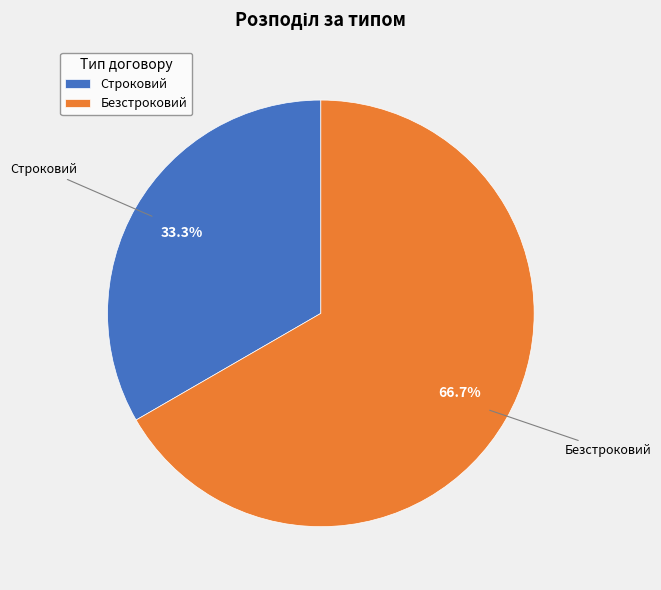

To the nearest percent, what is the difference between the Безстроковий and Строковий slice percentages?

33%